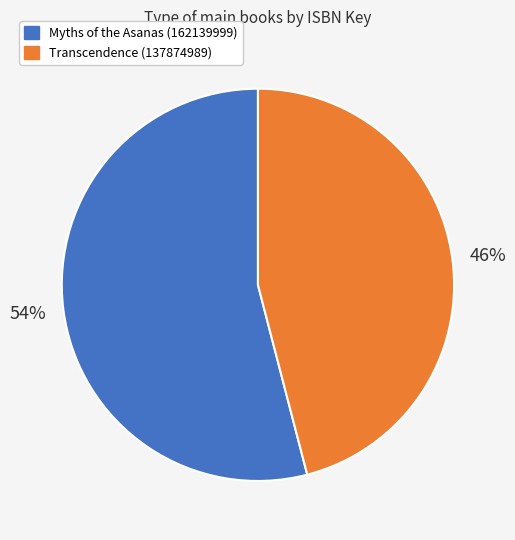

To the nearest percent, what percentage of the pie is Transcendence (137874989)?

46%